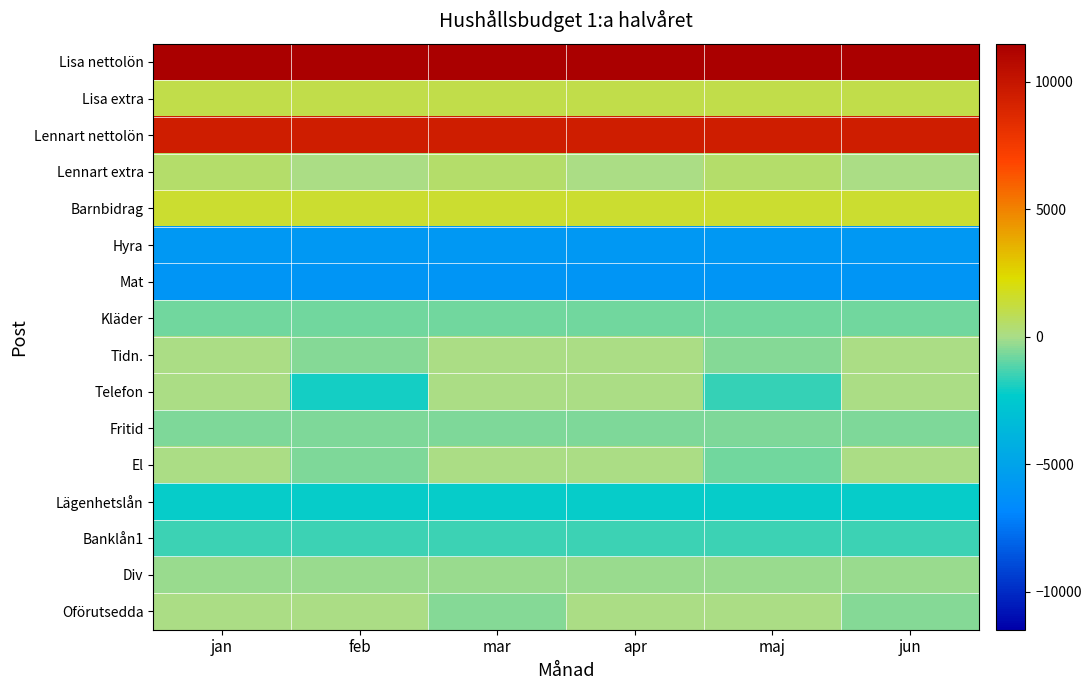

Which label corresponds to the largest value in the chart?

jan